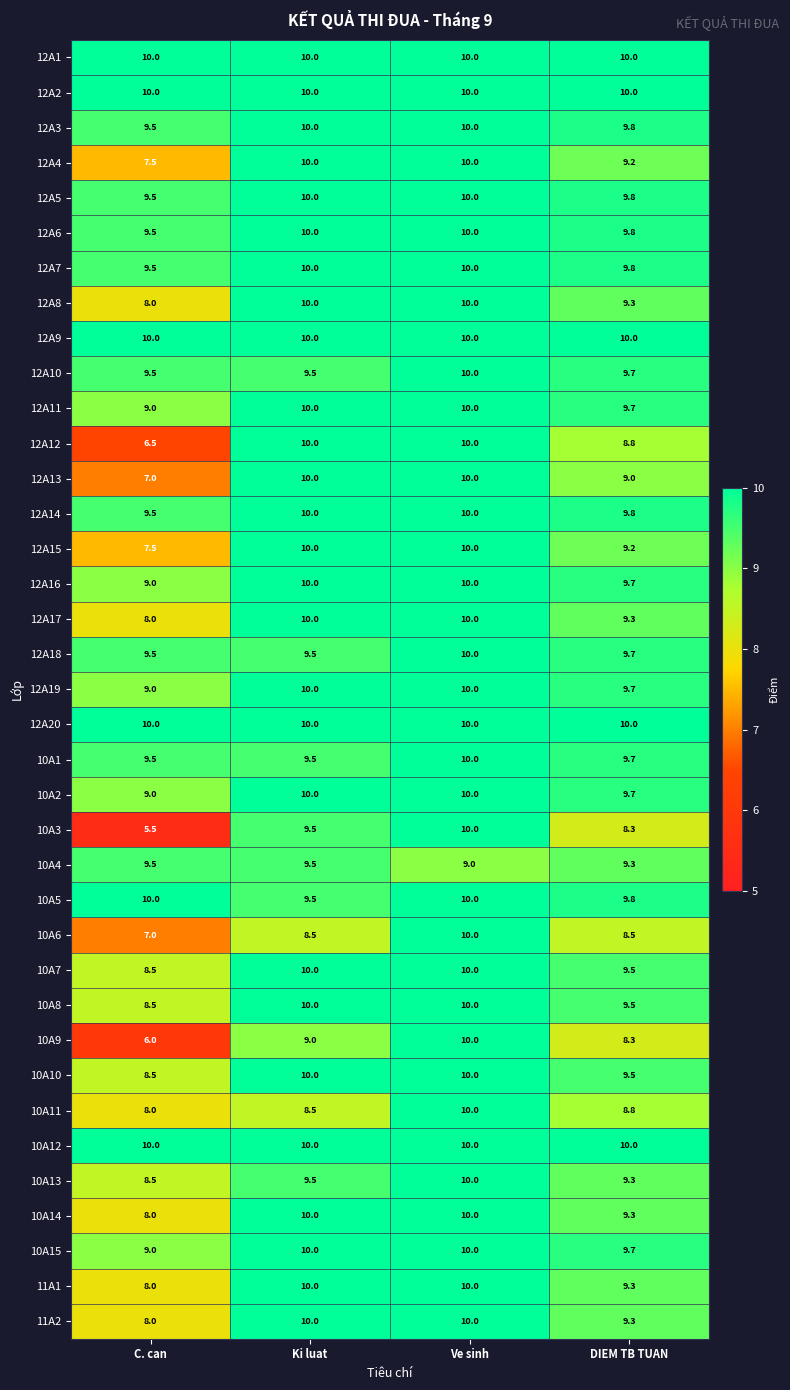

How many 12A8 values are between 9 and 10?

3